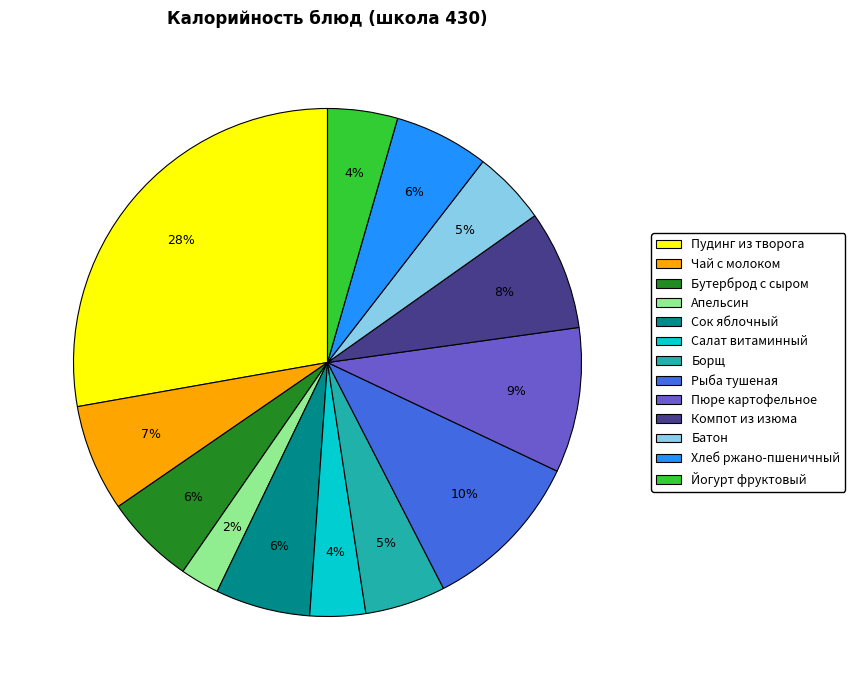

To the nearest percent, what portion does Бутерброд с сыром represent?

6%